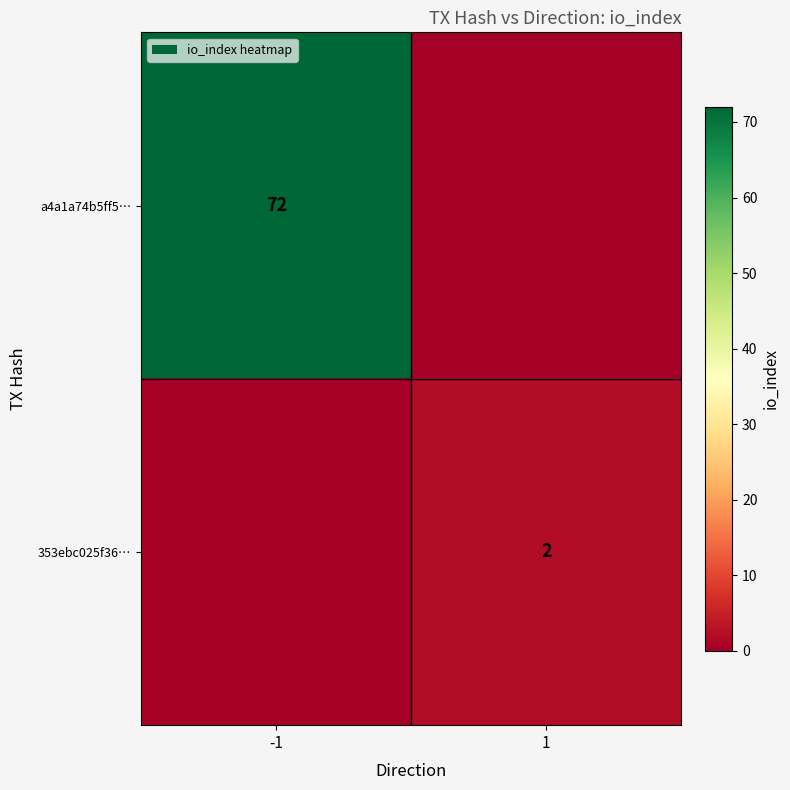

Is it true that 353ebc025f36… equals 1 at 1?

False